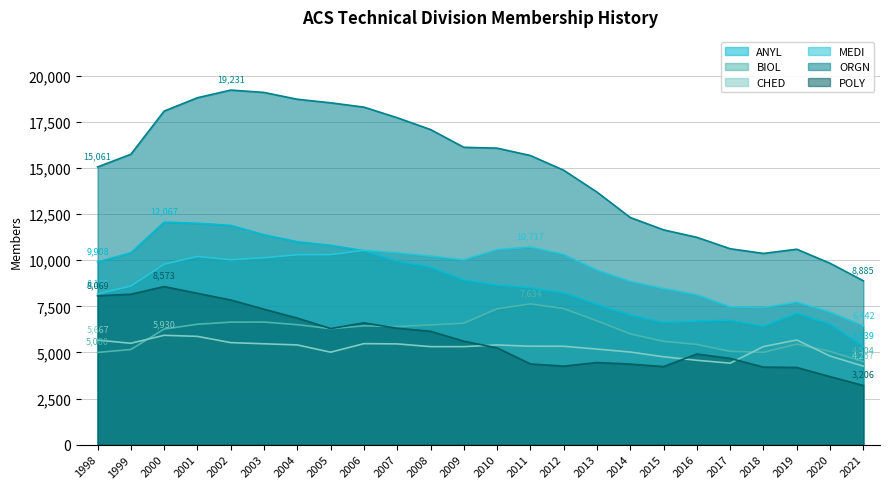

What is the sum of all MEDI values?

221497